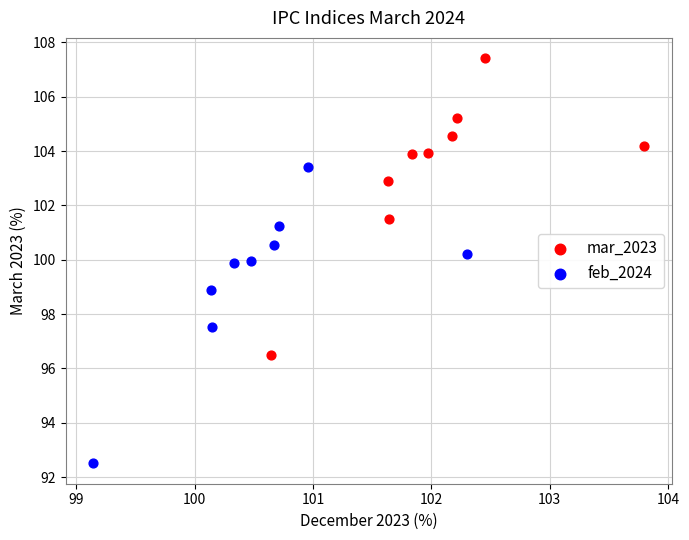

Which series contains the lowest Y value?

feb_2024